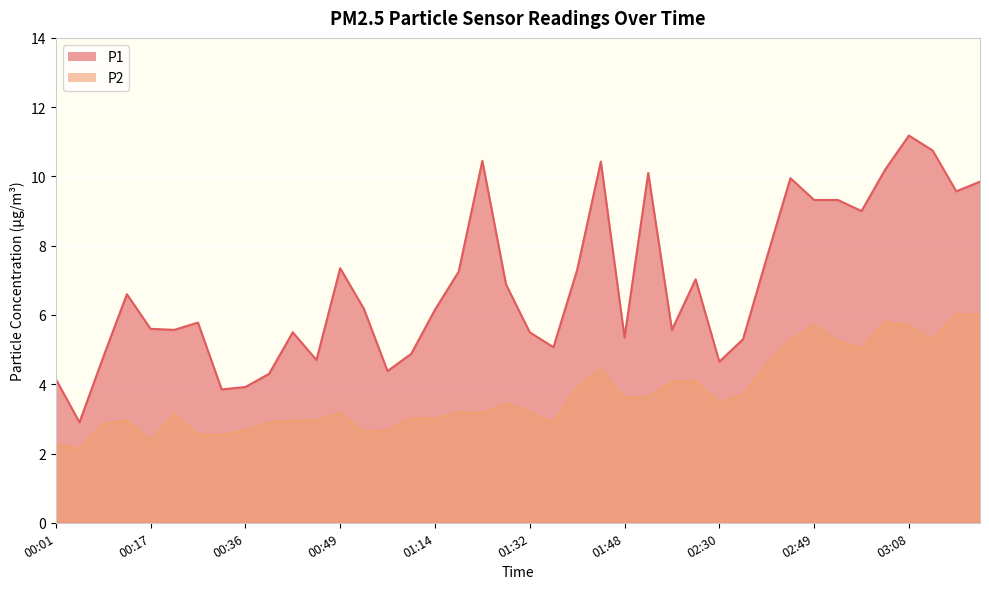

Is the value of P2 at 01:38 greater than the value of P1 at 00:44?

No